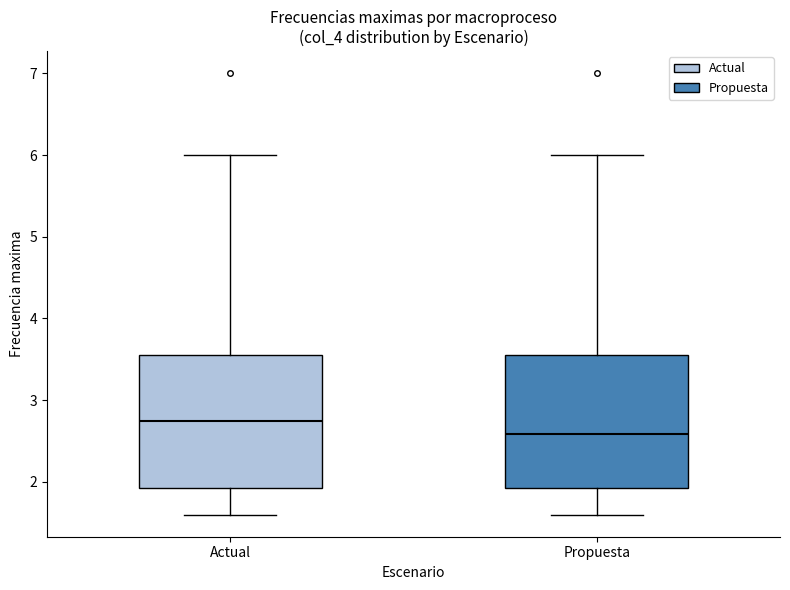

Which box's median line is the highest?

Actual